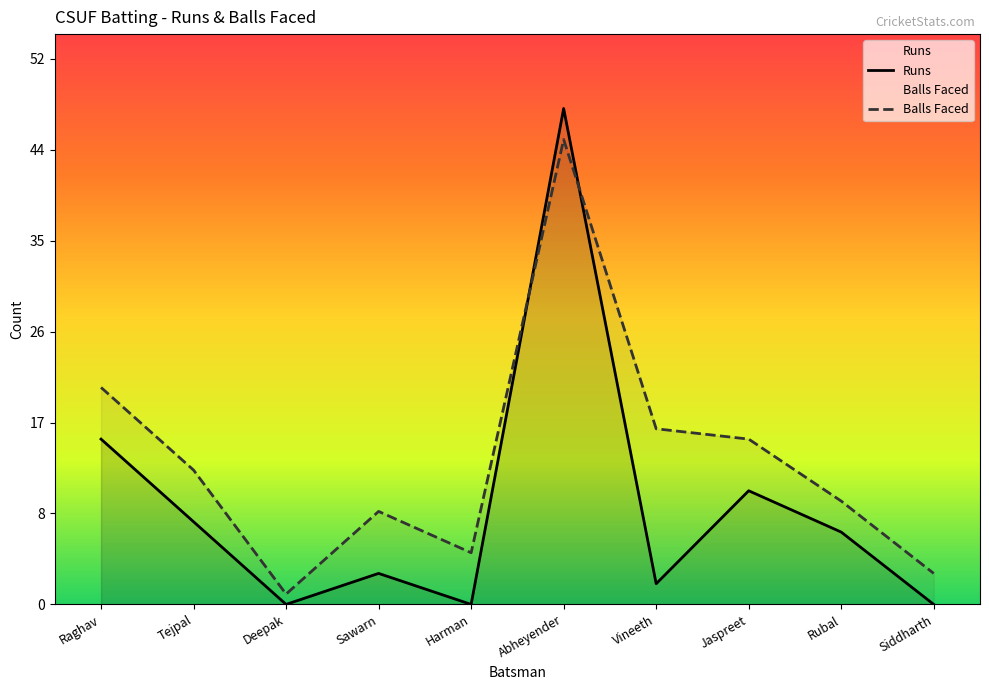

Which has a higher value, Sawarn or Deepak?

Sawarn